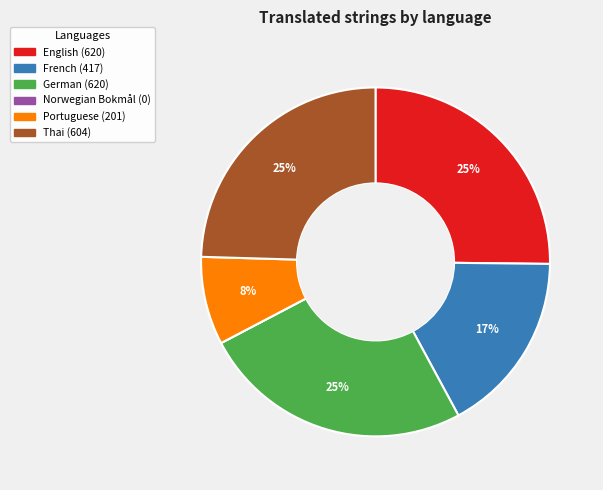

True or false: German accounts for 25% of the total.

True